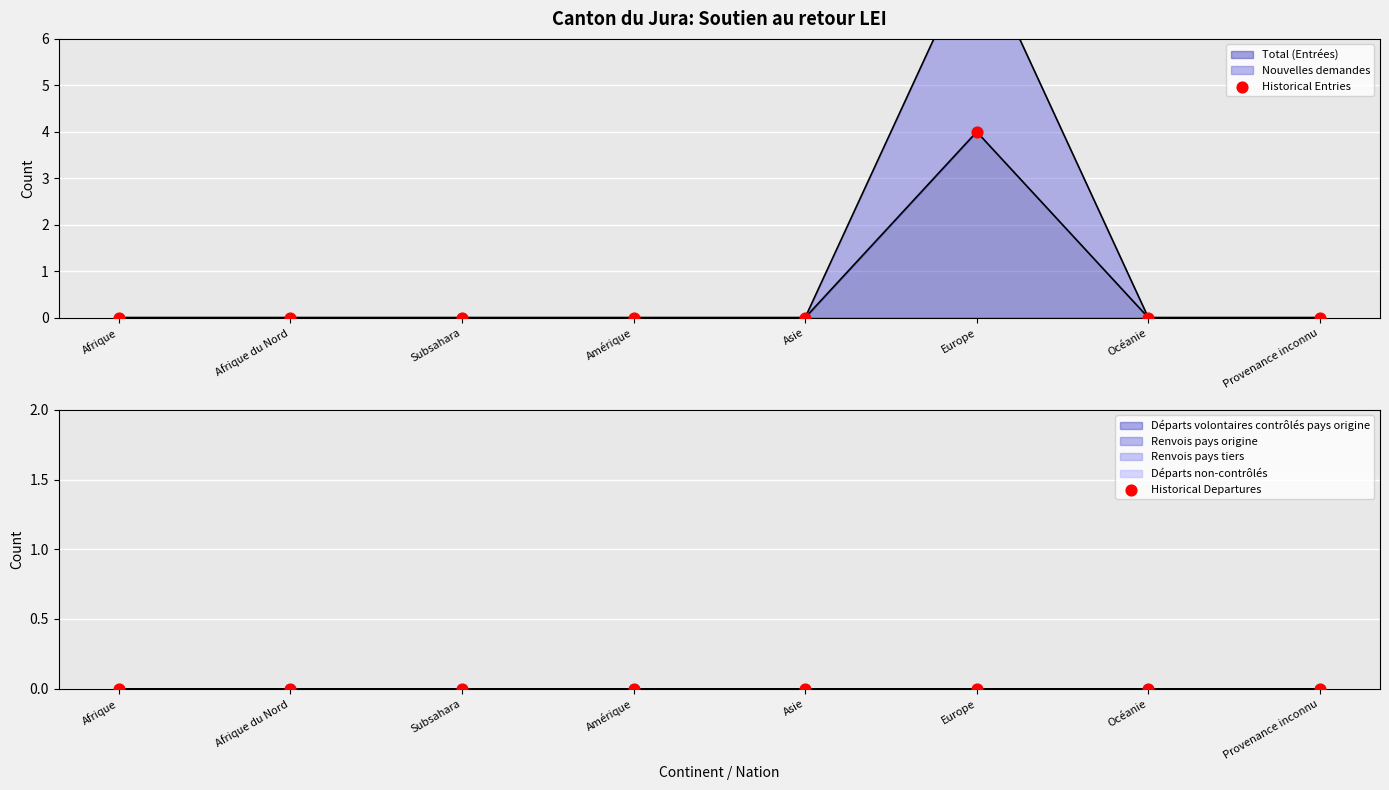

What is the total value across all series at Europe?

4